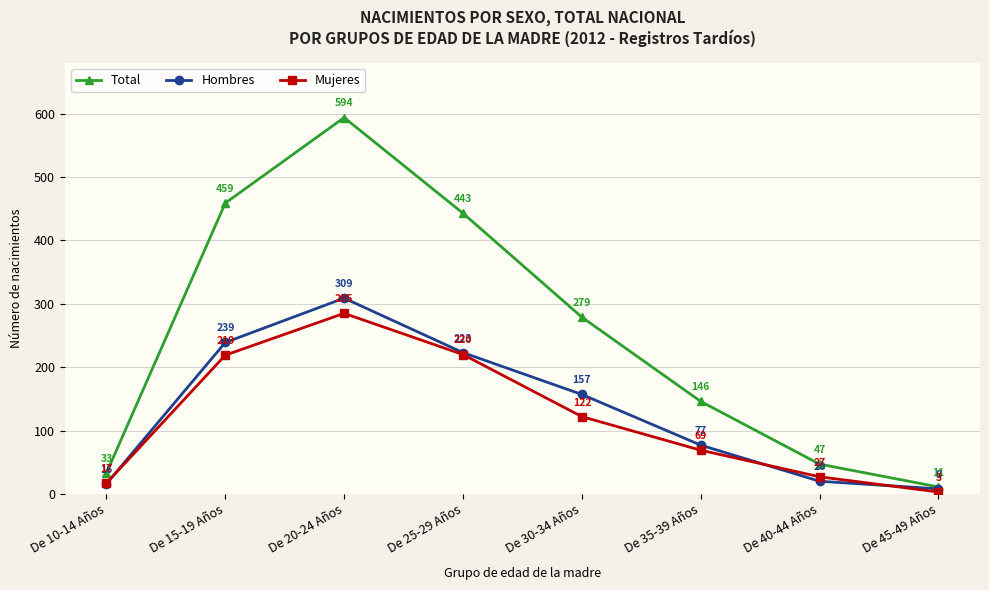

Which series has the largest range (max minus min)?

Total